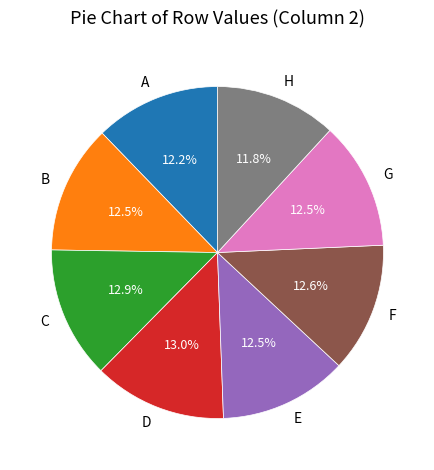

Does D account for over 50% of the chart?

No